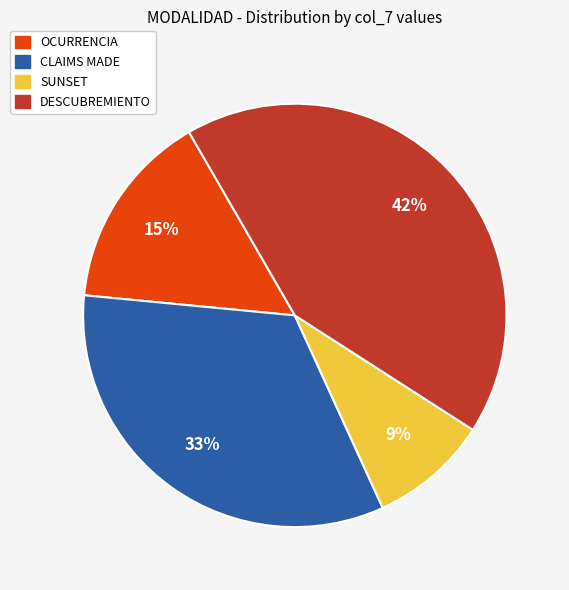

The OCURRENCIA slice represents 15% of the pie. True or false?

True